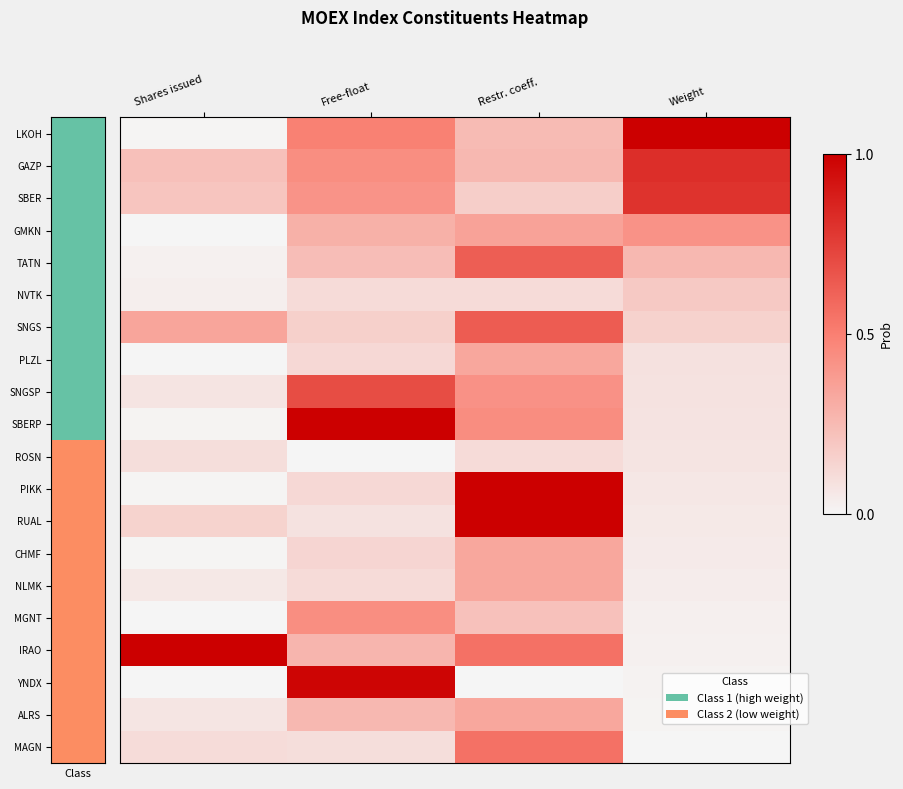

At how many categories does at least one series exceed 0?

4